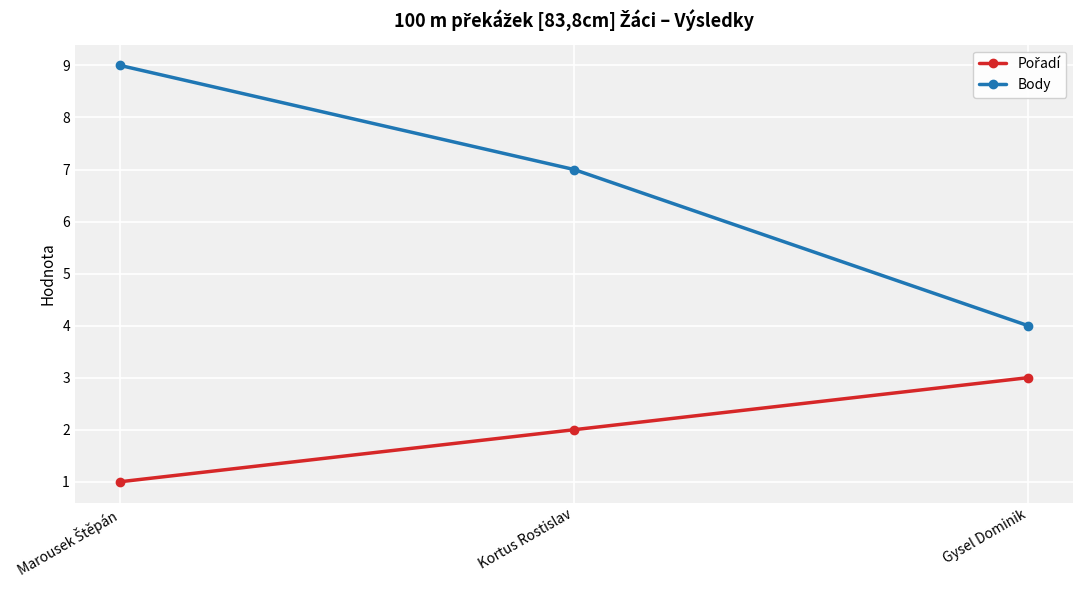

What is the maximum value shown in the chart?

9